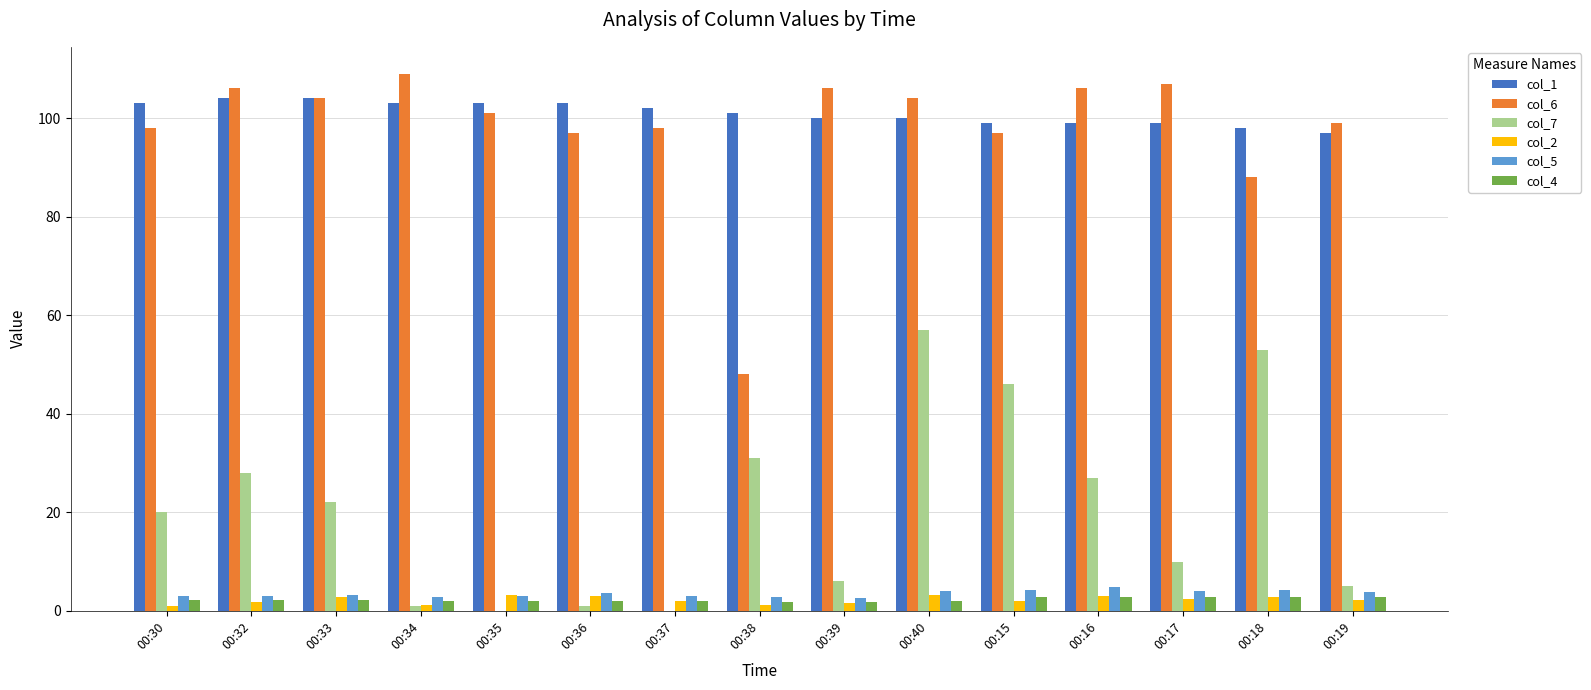

What value does the col_4 series have at 00:35?

2.0